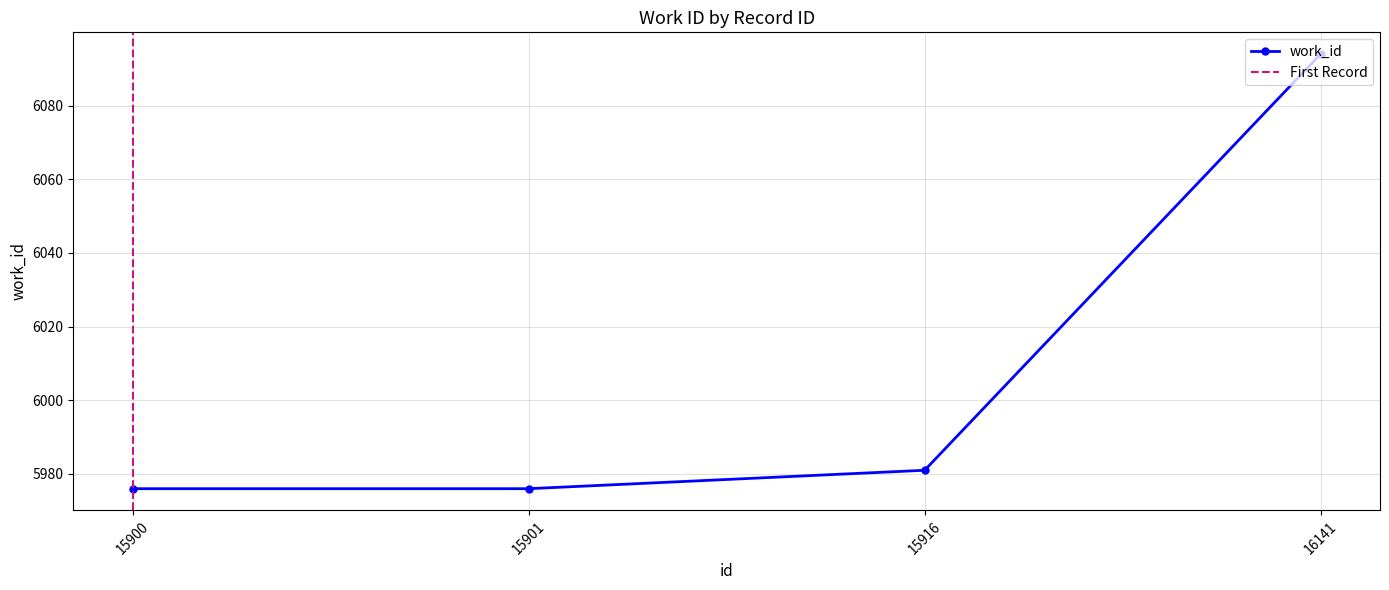

Which label corresponds to the smallest value in the chart?

15900